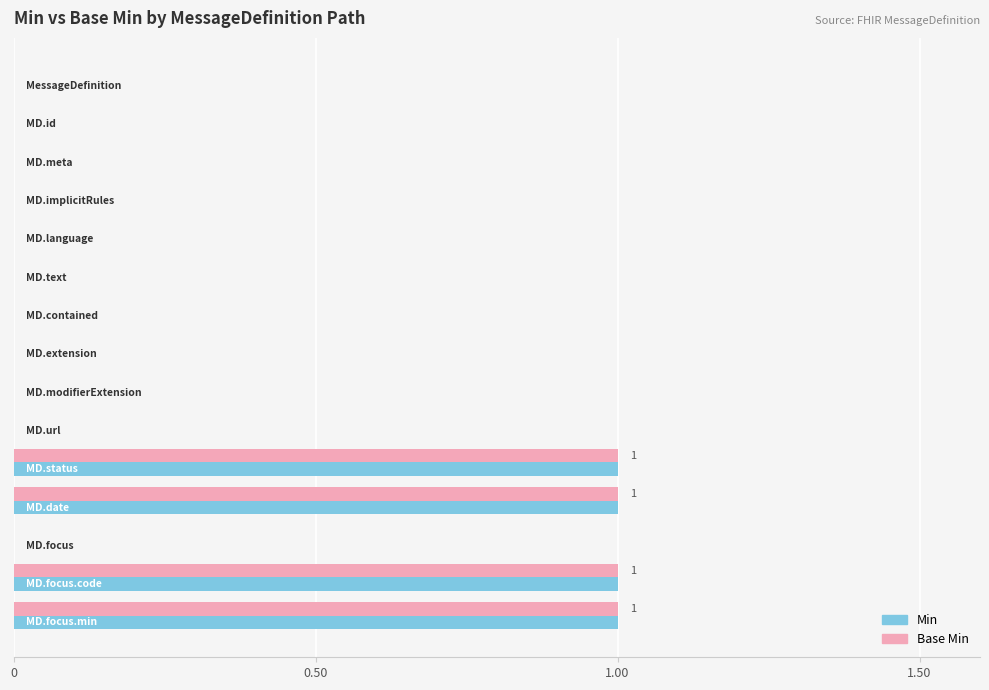

How many series are shown in this chart?

2